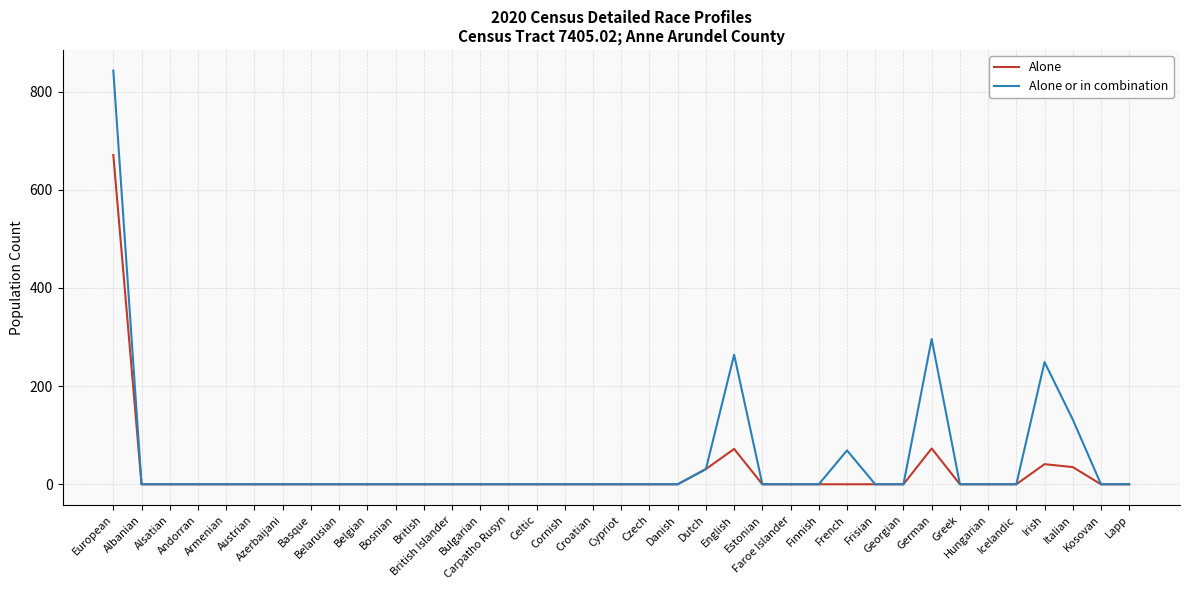

What is the average value of the Alone or in combination series?

51